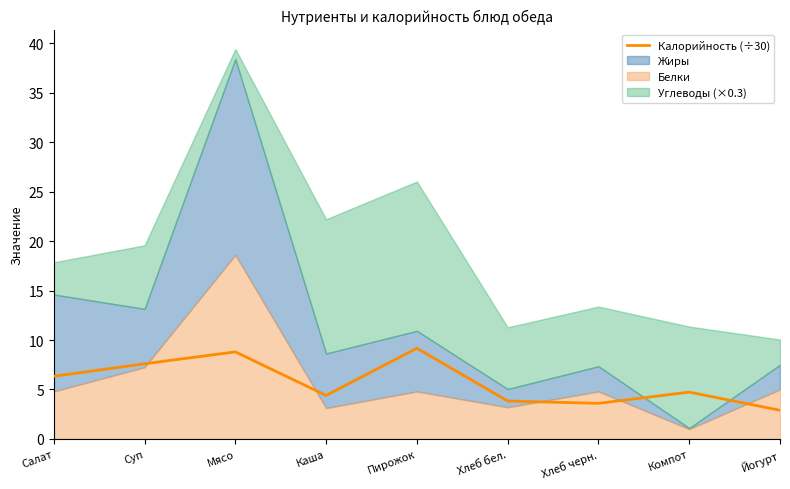

What is the minimum value for Калорийность (÷30)?

2.9